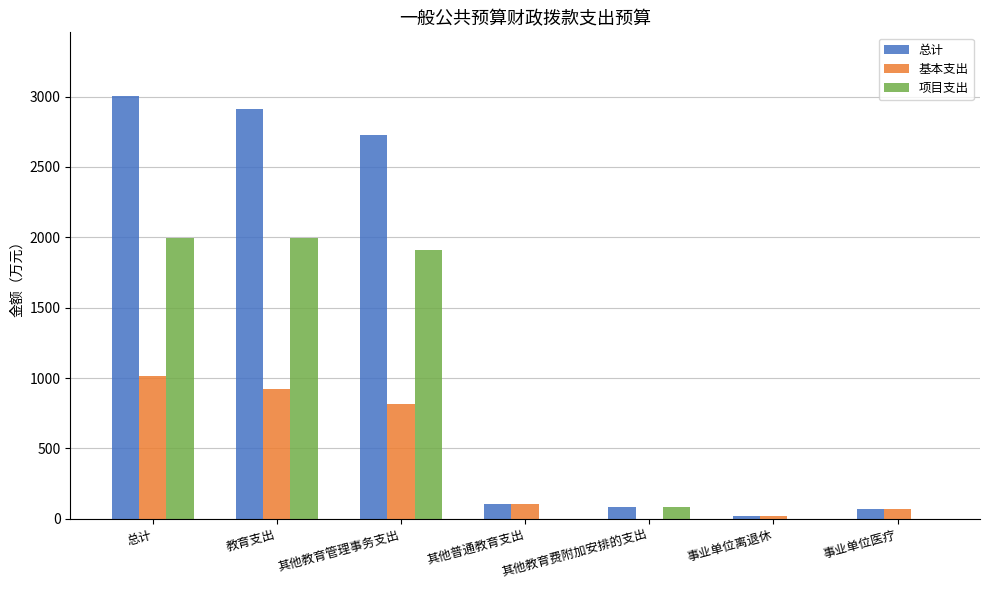

At which label is 基本支出 closest to 506?

其他教育管理事务支出